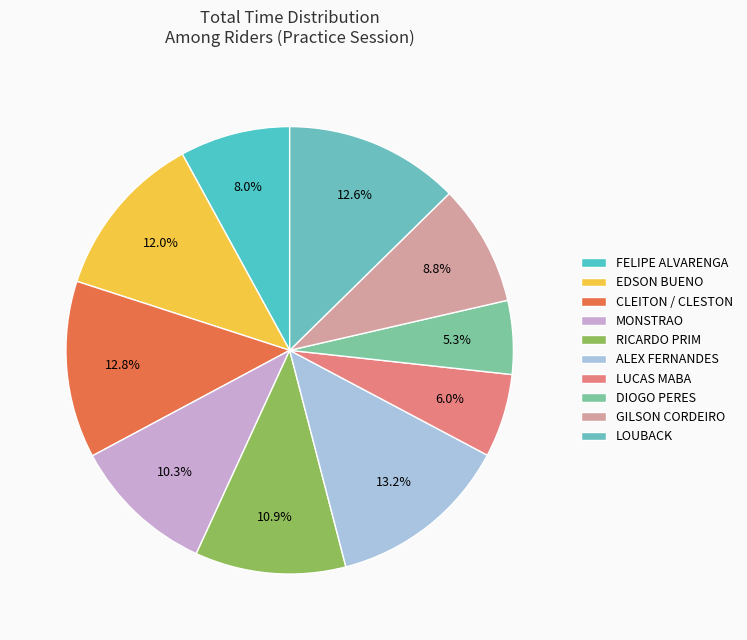

Combined, do EDSON BUENO and GILSON CORDEIRO account for over 50%?

No